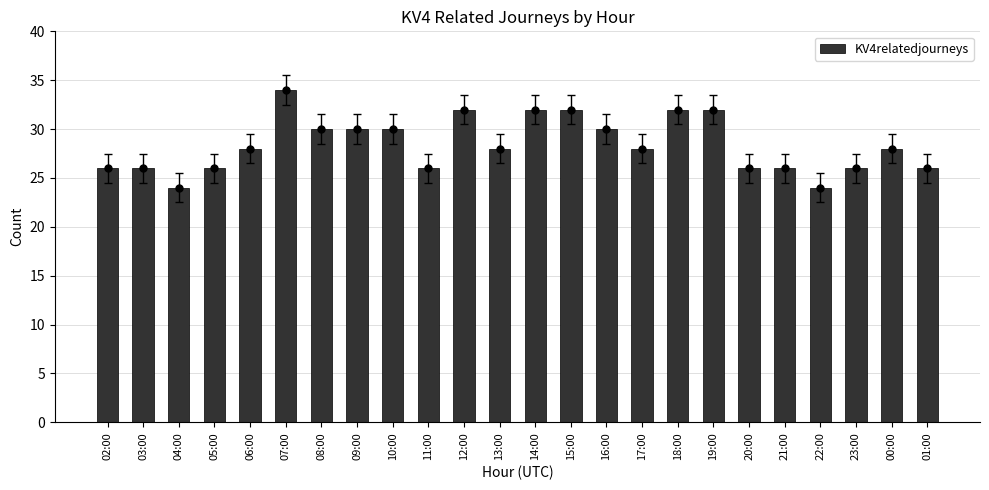

What is the sum of the values at 01:00 and 16:00?

56